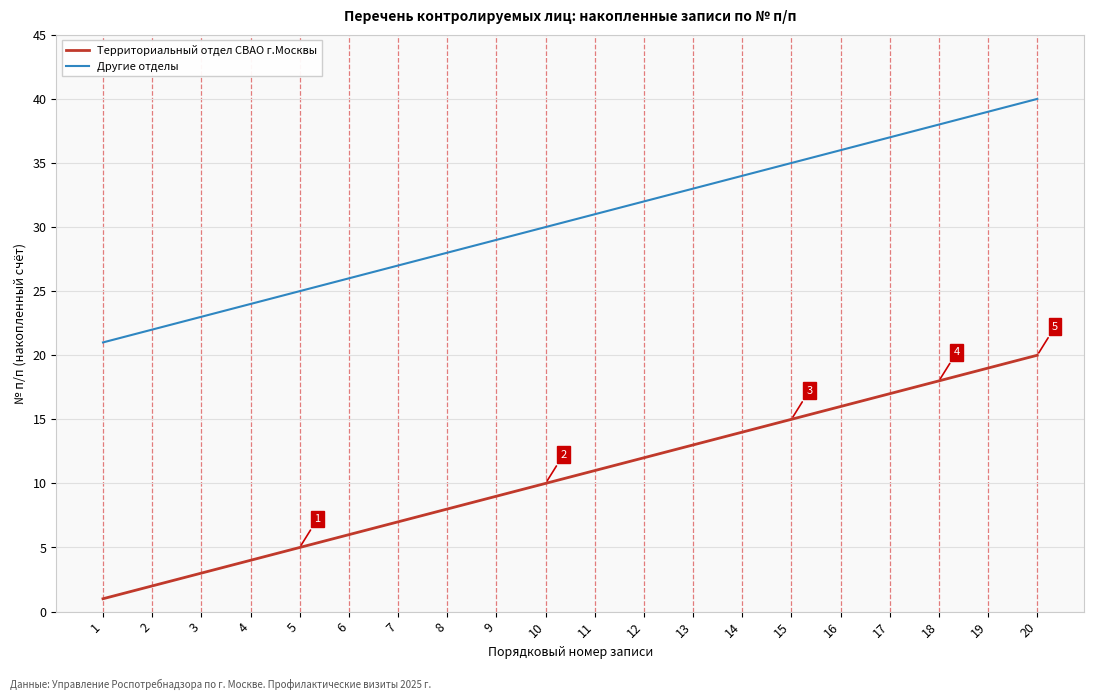

True or false: Другие отделы has more than 0 interior local peaks.

False